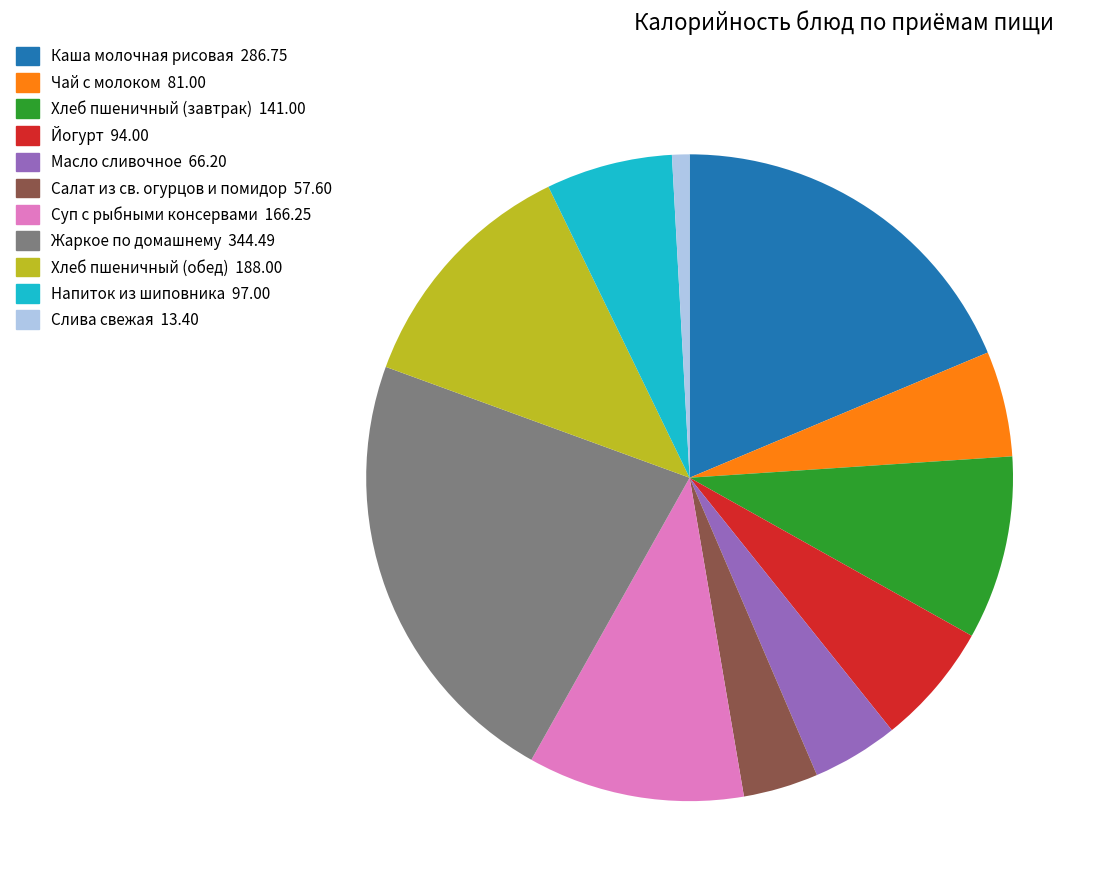

Is it true that Масло сливочное is 4% of the pie?

True